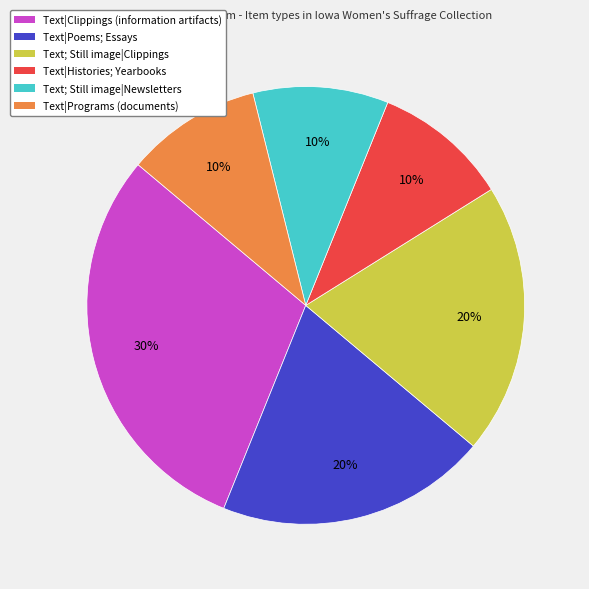

Combined, do Text|Poems; Essays and Text|Histories; Yearbooks account for over 50%?

No